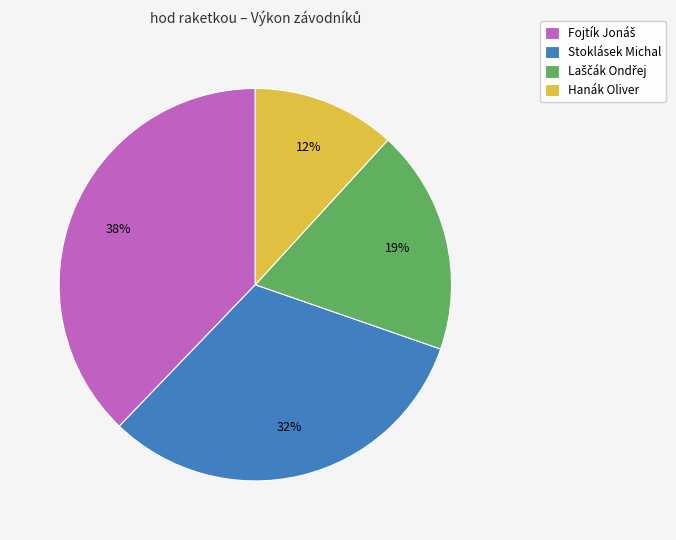

Combined, do Hanák Oliver and Stoklásek Michal account for over 50%?

No